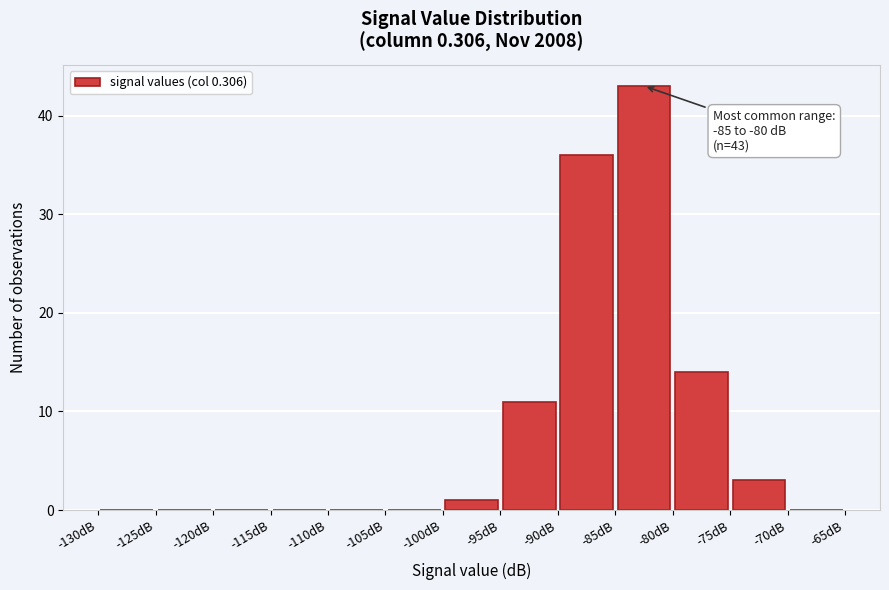

Which range on the x-axis has the tallest bar?

-85 to -80